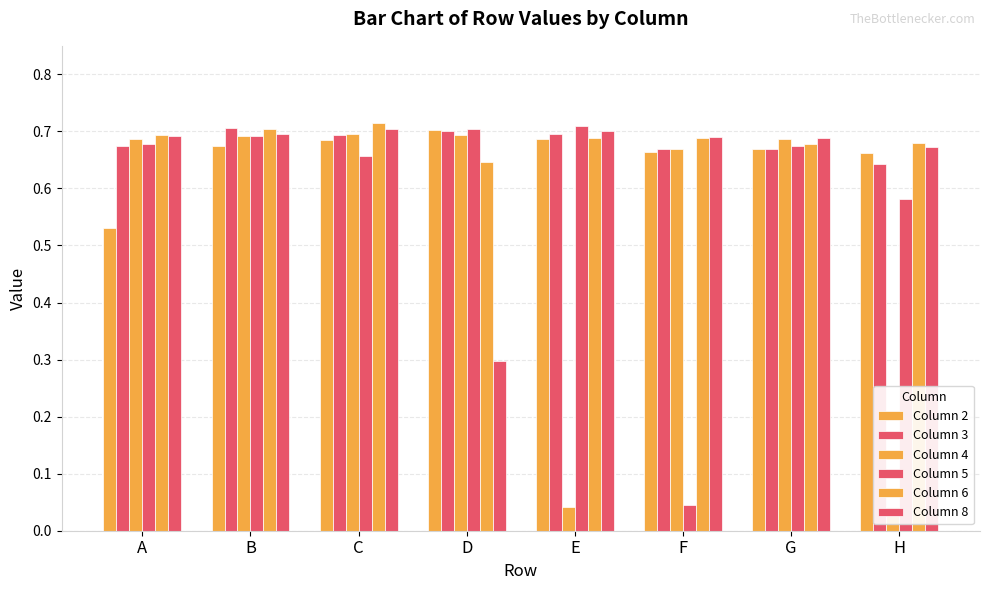

How many bars are there in each group?

6